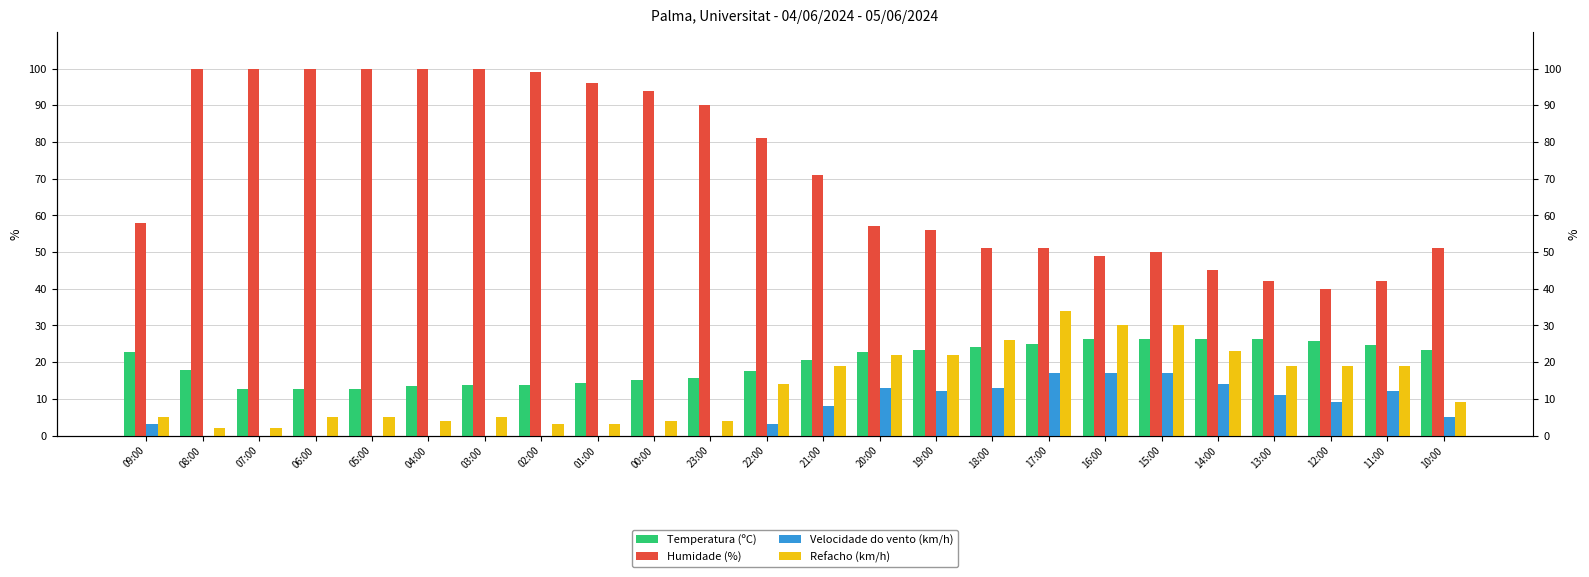

What is the greatest value displayed?

100.0